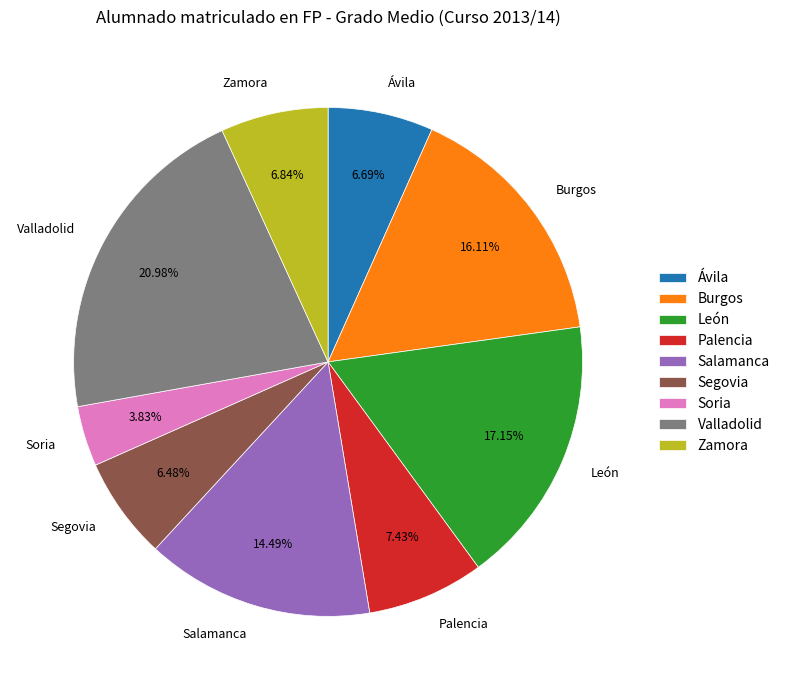

How many segments does this pie chart have?

9